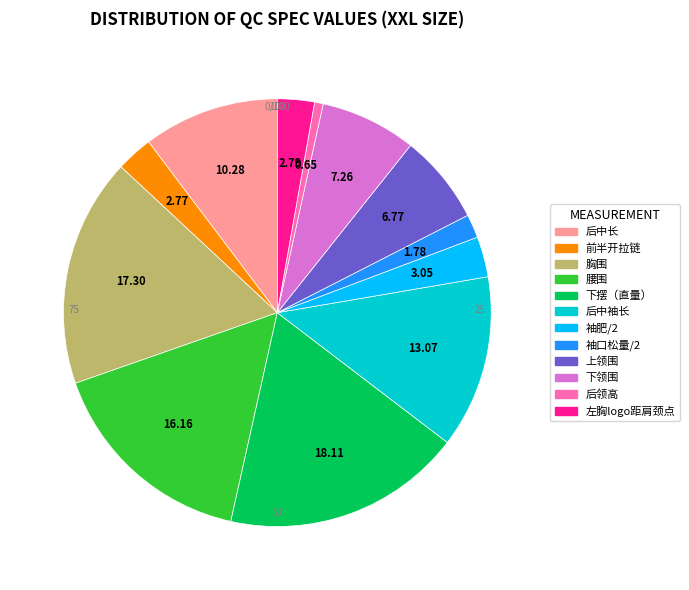

Which category has the biggest portion of the pie?

下摆（直量）